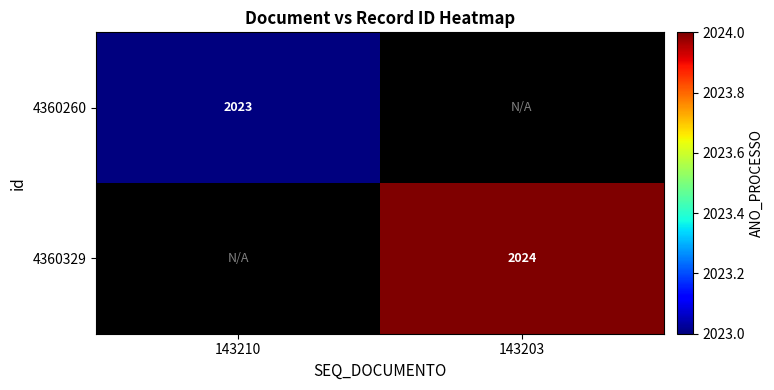

How many series are shown in this chart?

2